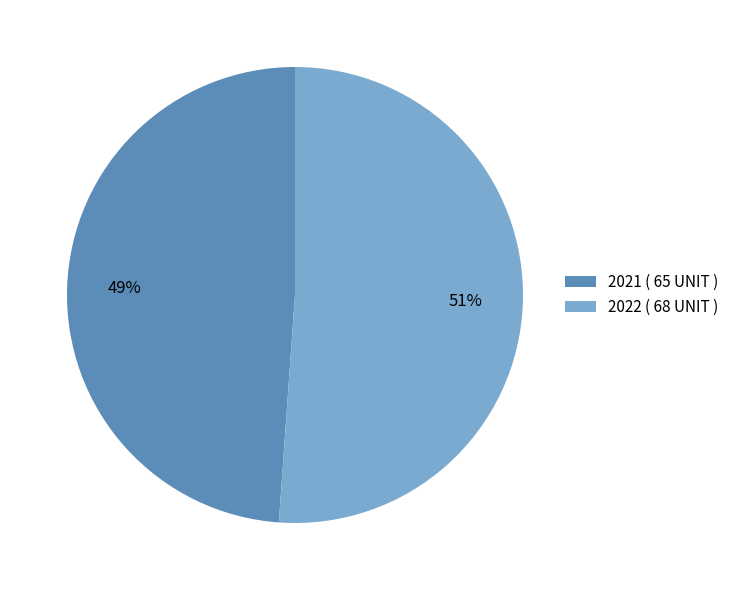

Rank the categories by value from lowest to highest.

2021, 2022